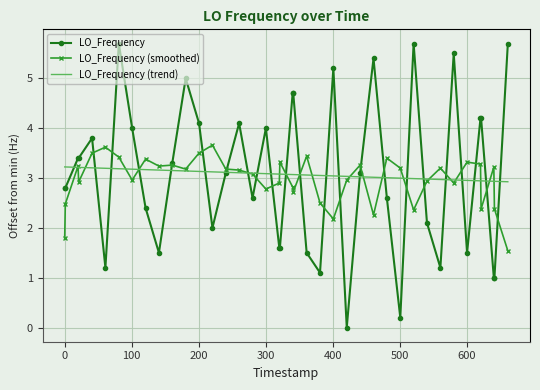

True or false: LO_Frequency (smoothed) has more than 2 interior local peaks.

True